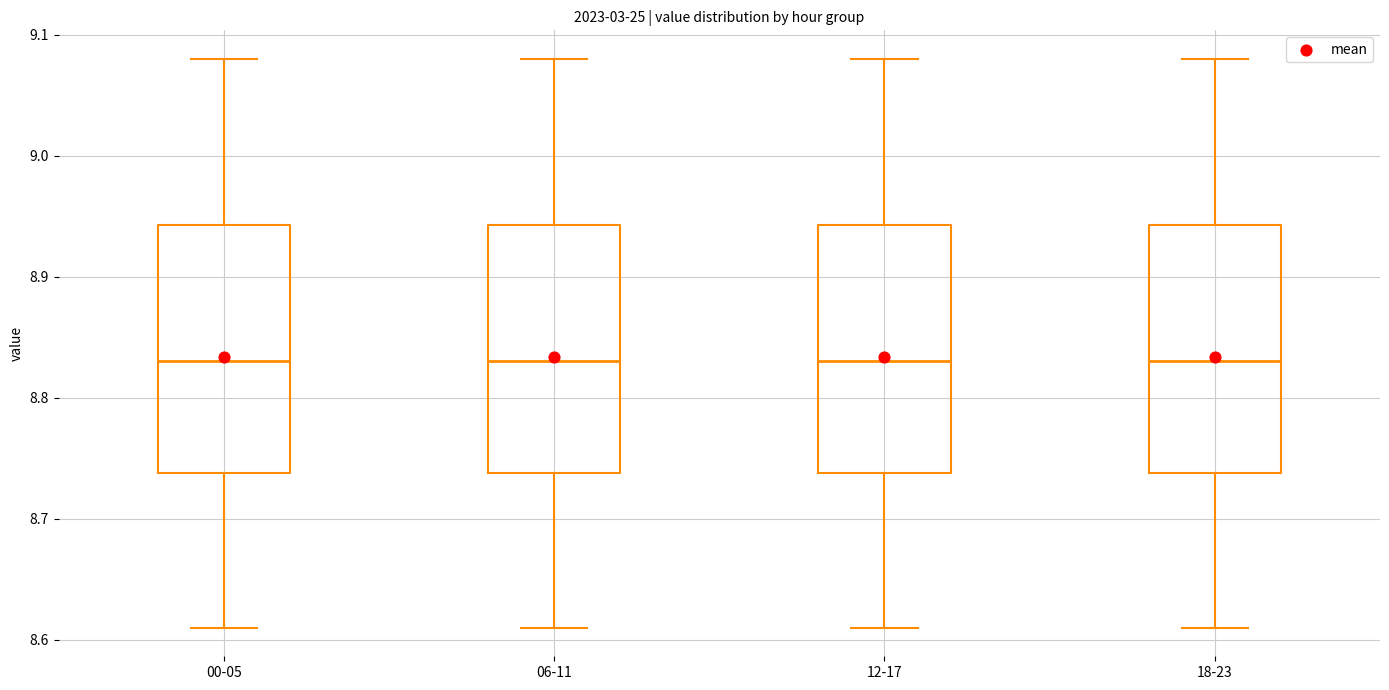

Reading left to right, transcribe this box plot: for each box, give where its median line is, the range the box spans, and where its two whiskers end, as read against the y-axis. The values are not printed on the chart, so give them approximately, as read against the axis.

00-05: median 8.83, box 8.74 to 8.94, whiskers 8.61 to 9.08
06-11: median 8.83, box 8.74 to 8.94, whiskers 8.61 to 9.08
12-17: median 8.83, box 8.74 to 8.94, whiskers 8.61 to 9.08
18-23: median 8.83, box 8.74 to 8.94, whiskers 8.61 to 9.08